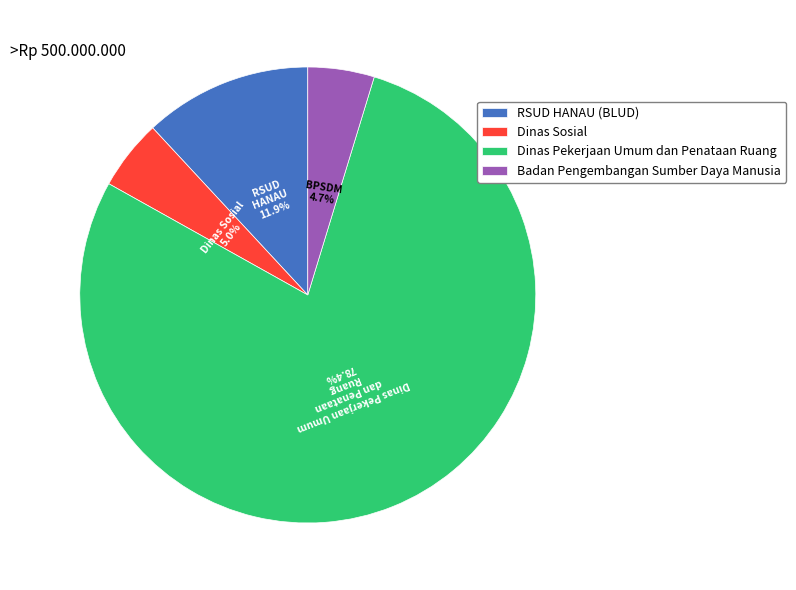

How many slices are in this pie chart?

4